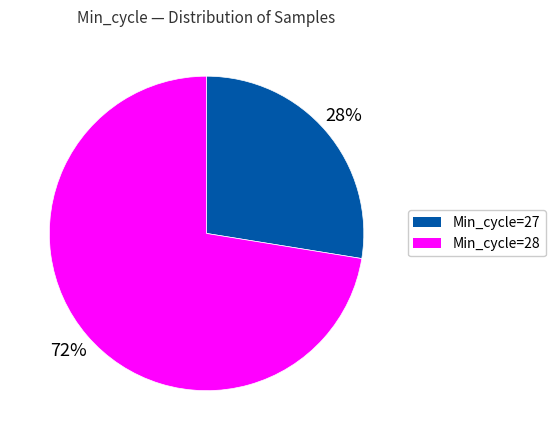

Rank the categories by value from lowest to highest.

Min_cycle=27, Min_cycle=28